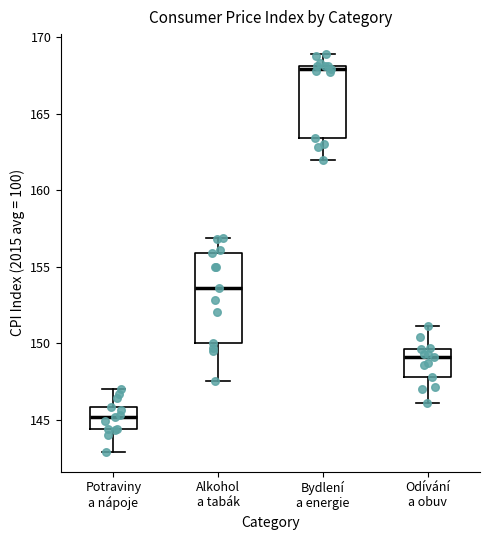

Reading left to right, transcribe this box plot: for each box, give where its median line is, the range the box spans, and where its two whiskers end, as read against the y-axis. The values are not printed on the chart, so give them approximately, as read against the axis.

Potraviny a nápoje: median 145.0, box 144.5 to 146.0, whiskers 143.0 to 147.0
Alkohol a tabák: median 153.5, box 150.0 to 156.0, whiskers 147.5 to 157.0
Bydlení a energie: median 168.0 (just below the box's upper edge), box 163.5 to 168.0, whiskers 162.0 to 169.0
Odívání a obuv: median 149.0, box 148.0 to 149.5, whiskers 146.0 to 151.0